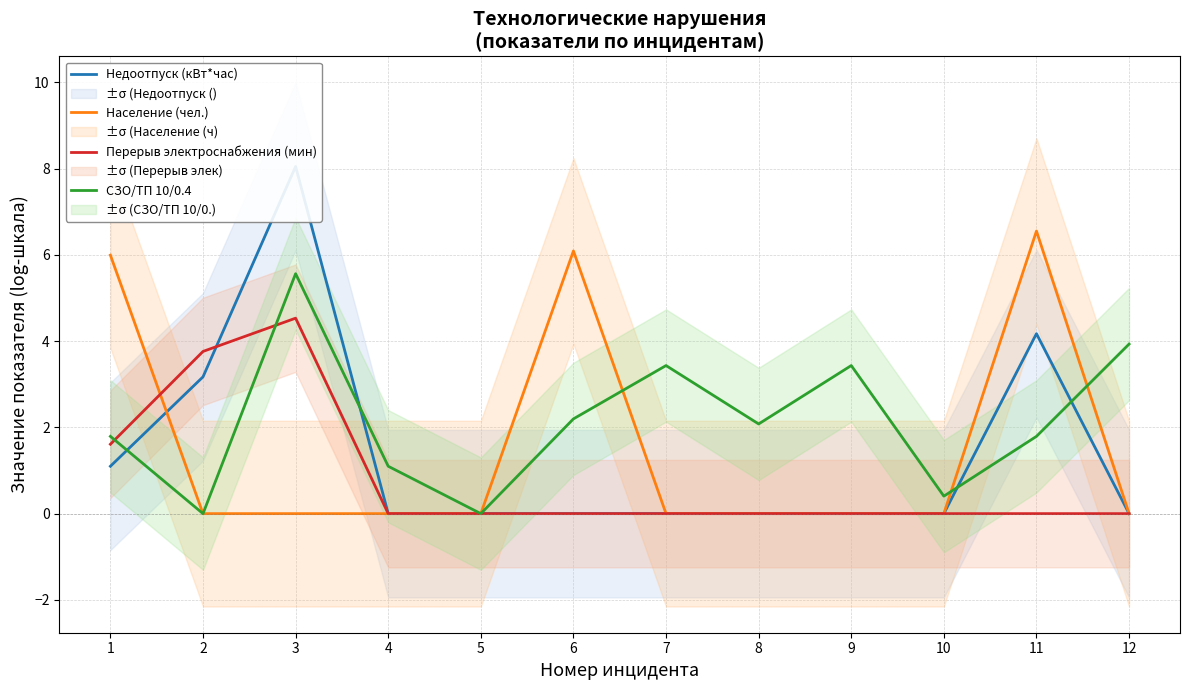

True or false: СЗО/ТП 10/0.4 and Перерыв электроснабжения (мин) cross at least once.

True